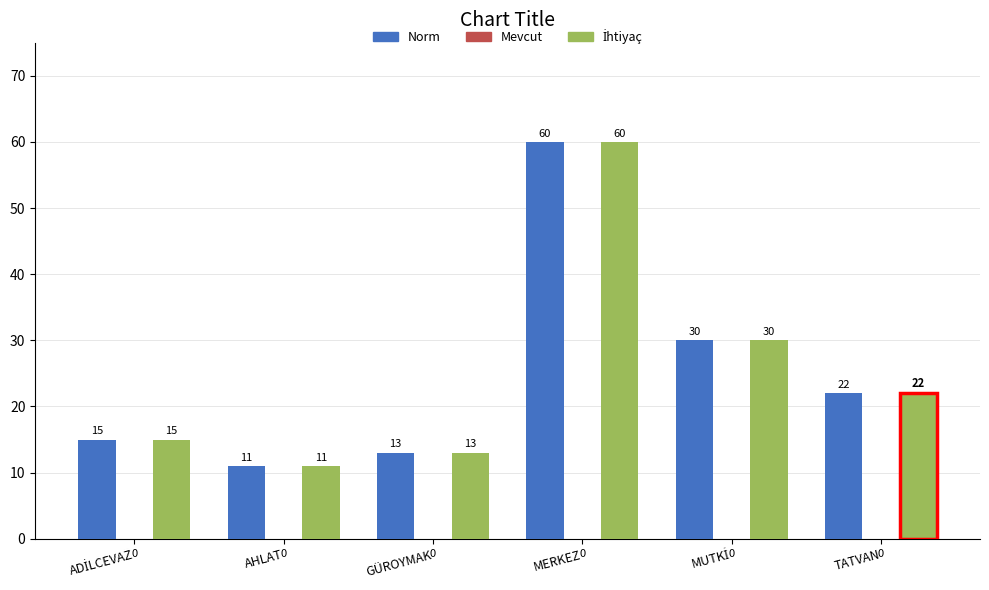

How many data points in Norm are above 22?

2